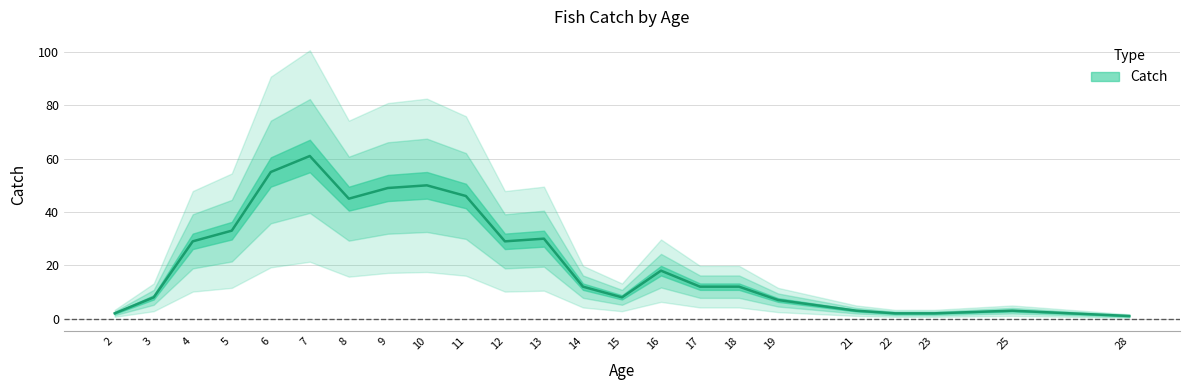

Reading left to right, extract all data points from this chart.

2	8	29	33	55	61	45	49	50	46	29	30	12	8	18	12	12	7	3	2	2	3	1